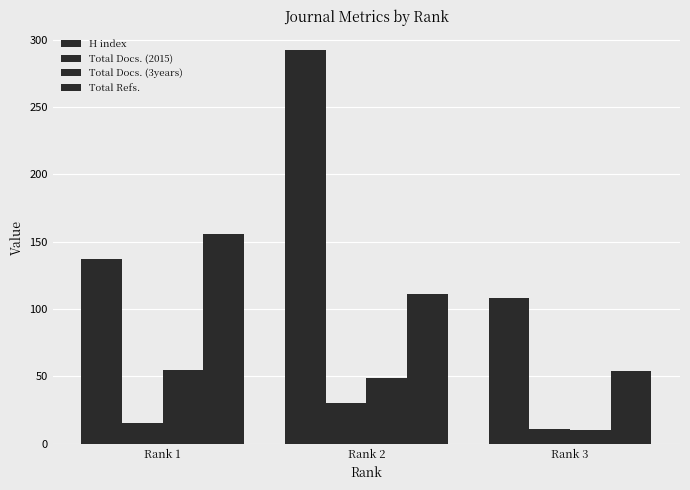

Does the chart contain any negative values?

No